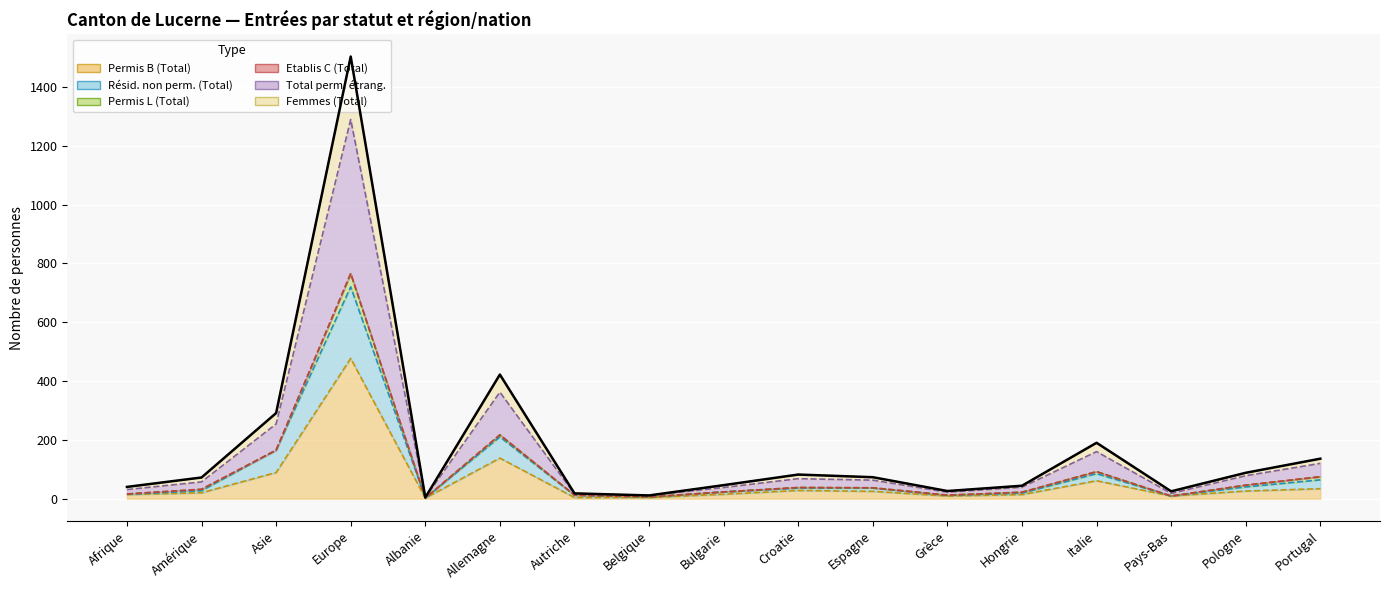

What is the smallest value displayed?

2